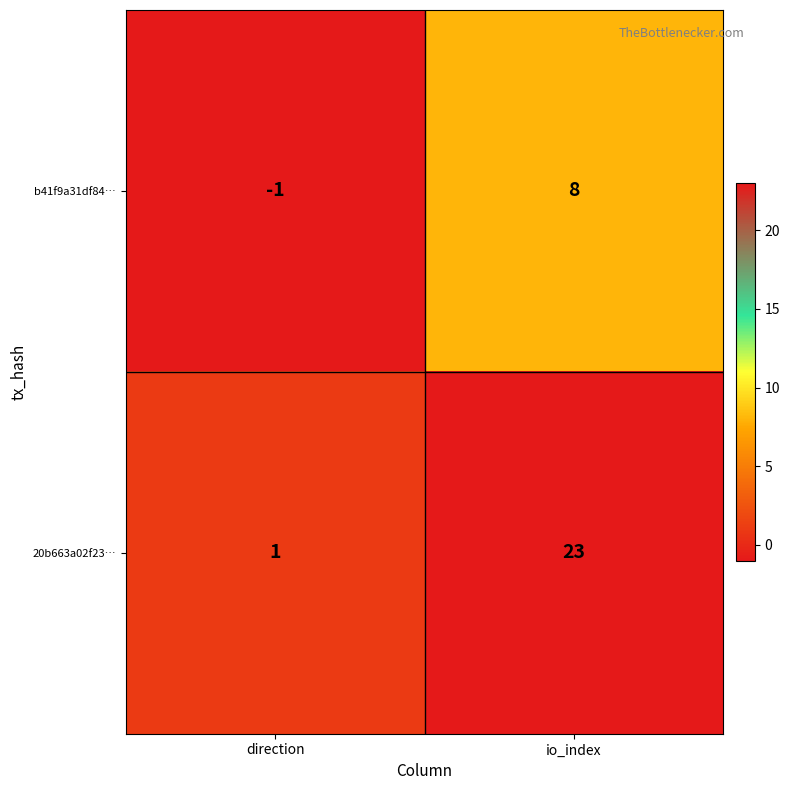

True or false: 20b663a02f23… has a value of 1 at direction.

True